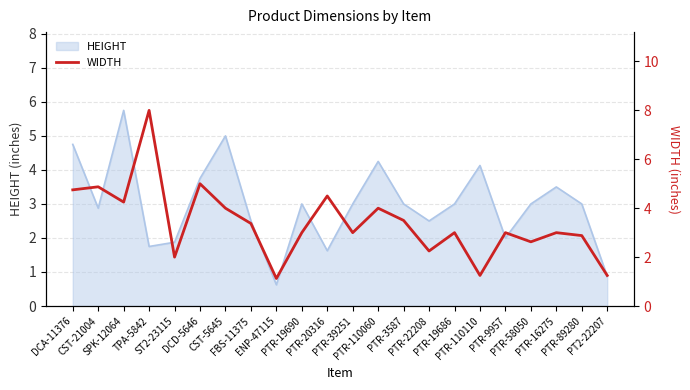

Does the chart have visible grid lines?

Yes